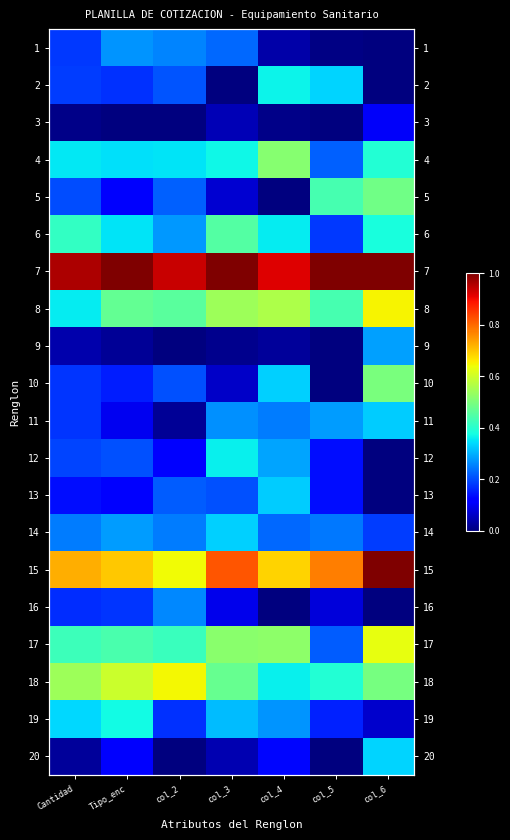

How many distinct data groups are displayed?

20